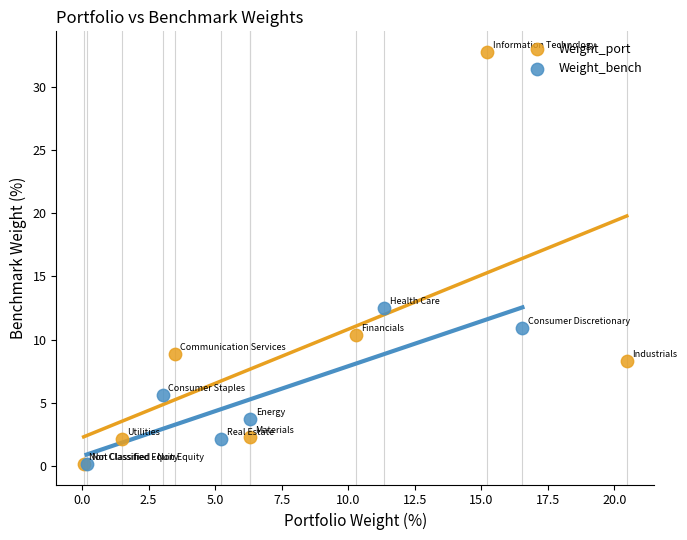

Which series reaches the maximum Y coordinate?

Weight_port